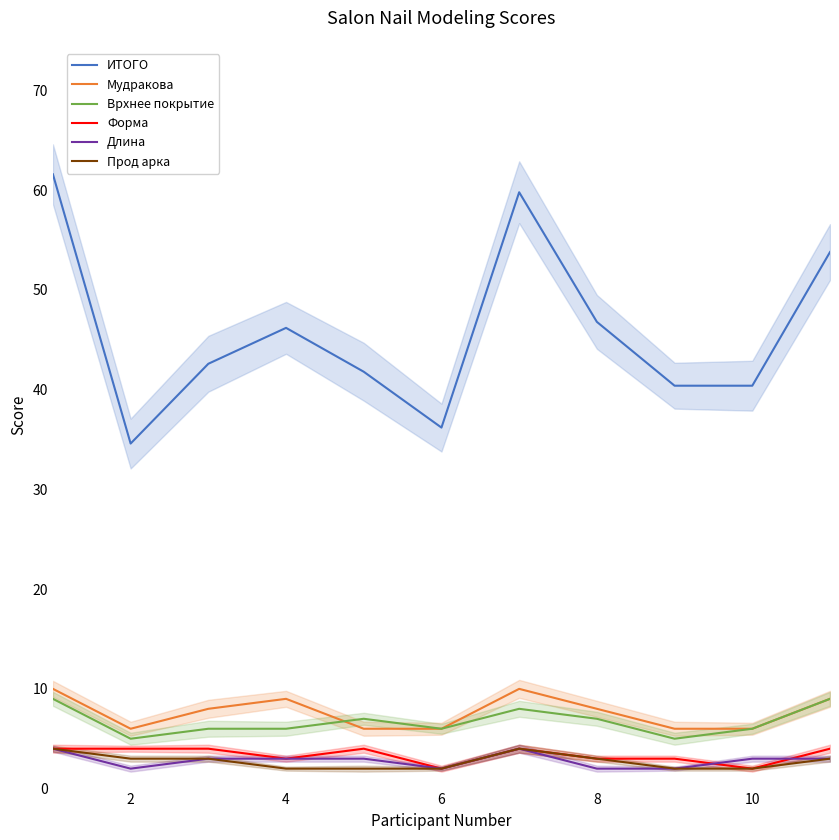

True or false: ИТОГО and Длина cross at least once.

False